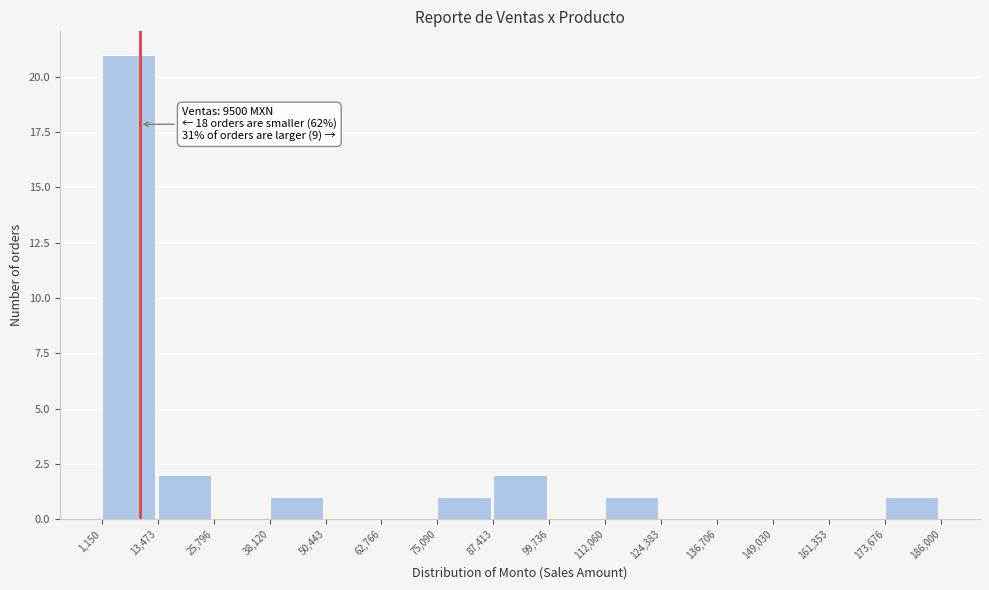

Over which range of the x-axis is the bar tallest?

1,150 to 13,473